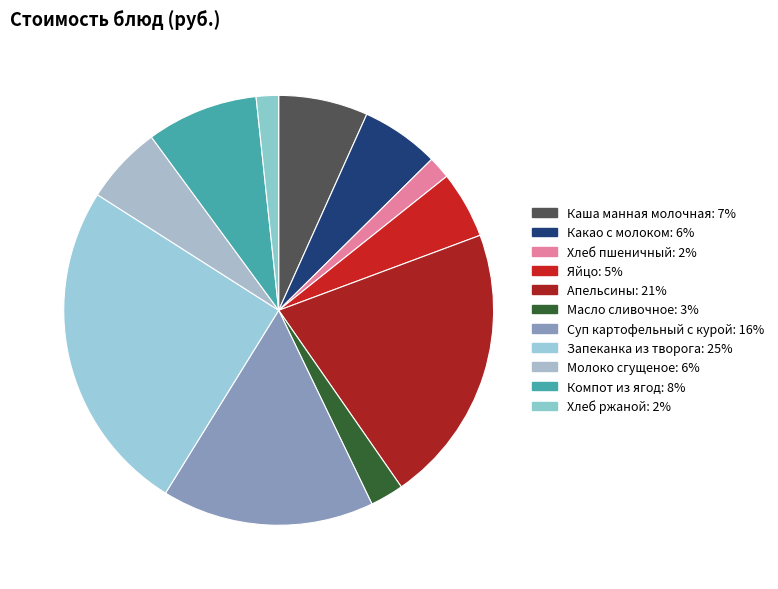

Which slice is the largest?

Запеканка из творога